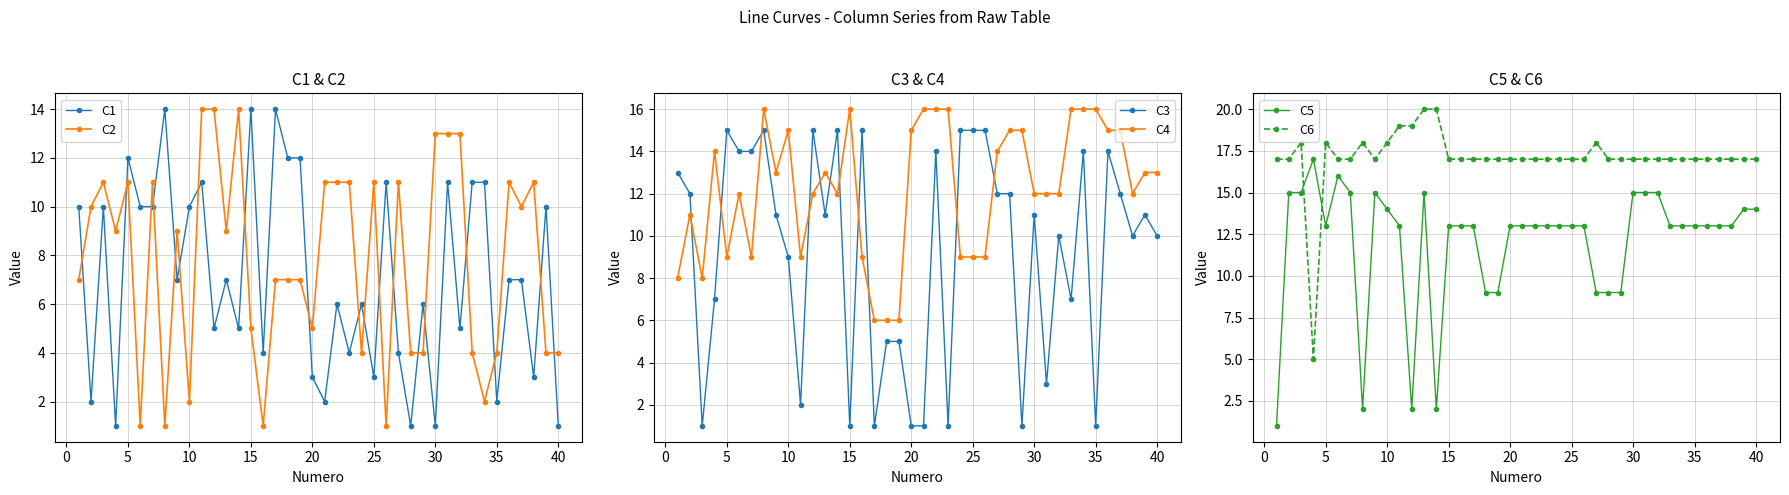

How many interior local valleys does the C1 series have?

14